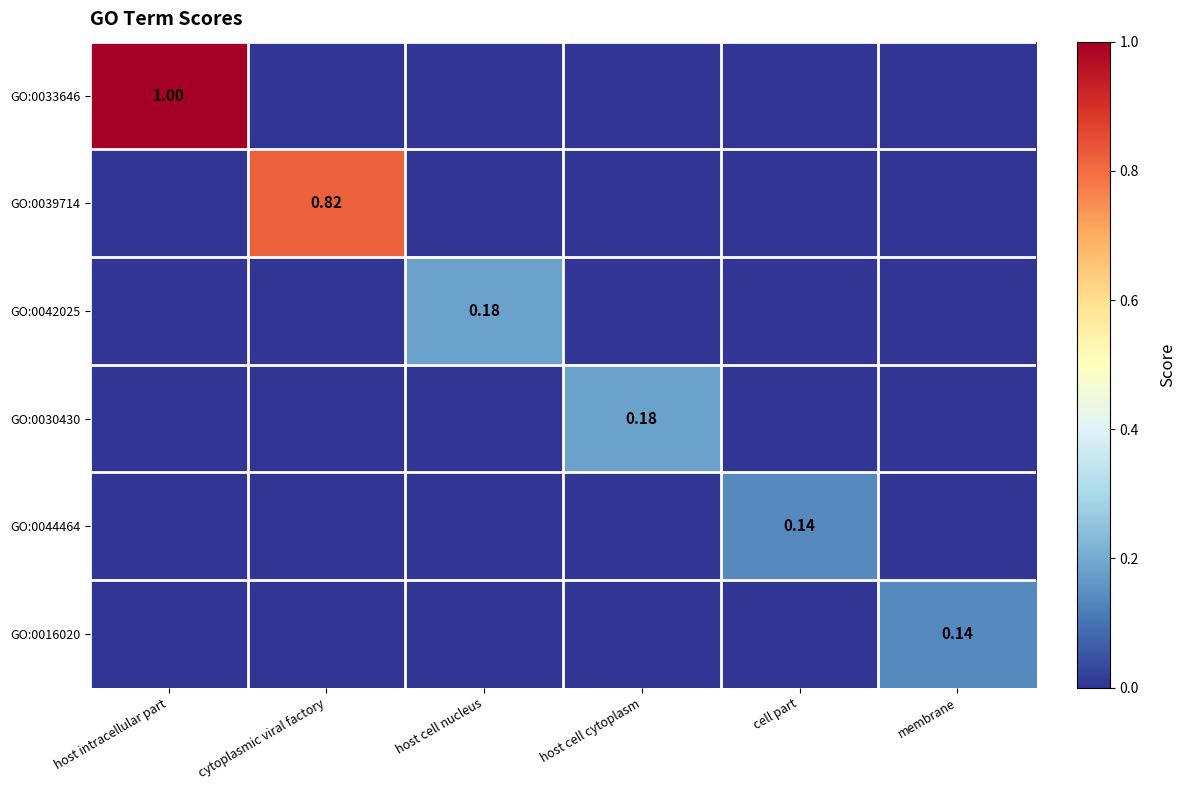

Rank the categories by GO:0030430 value from highest to lowest.

host cell cytoplasm, host intracellular part, cytoplasmic viral factory, host cell nucleus, cell part, membrane